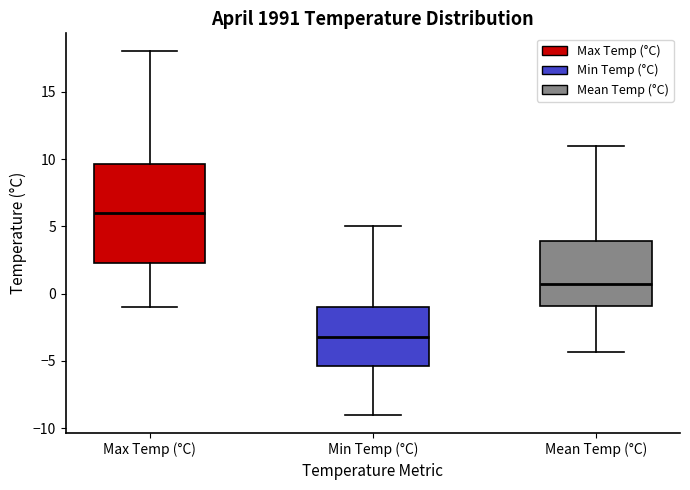

Which box is the tallest, from its lower edge to its upper edge?

Max Temp (°C)